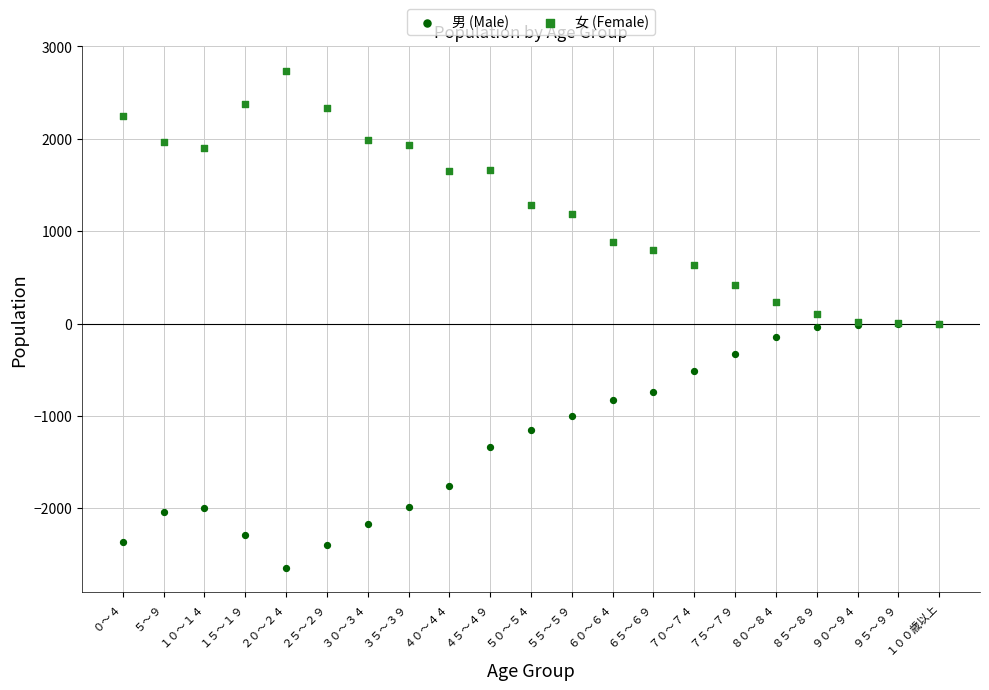

In the 女 (Female) series, what Y value is closest to 1367?

1283